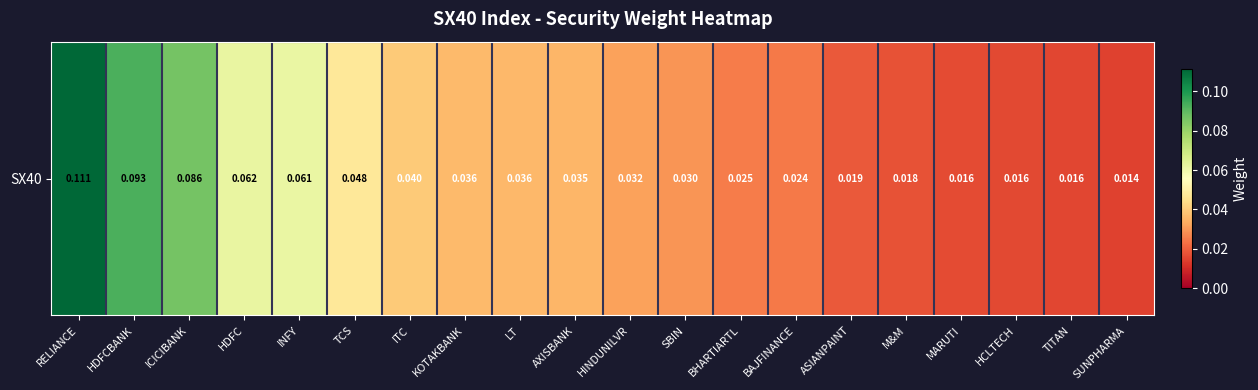

How many values are between 0 and 1?

20